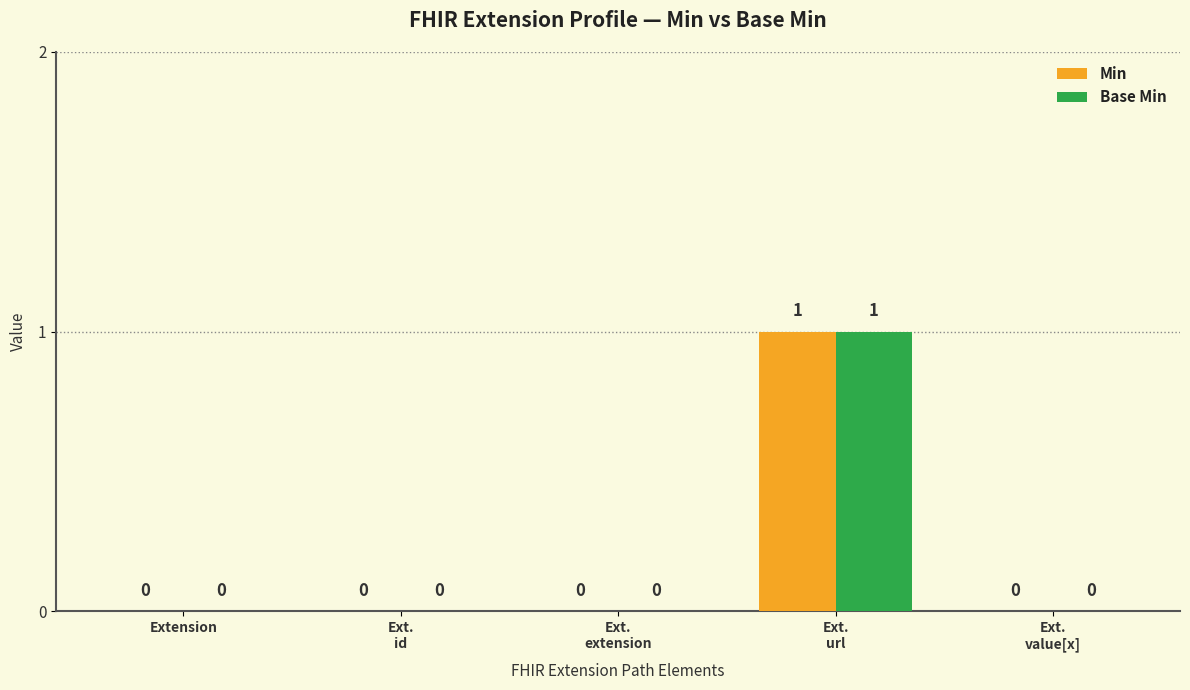

What are all the series names shown in the legend?

Min, Base Min